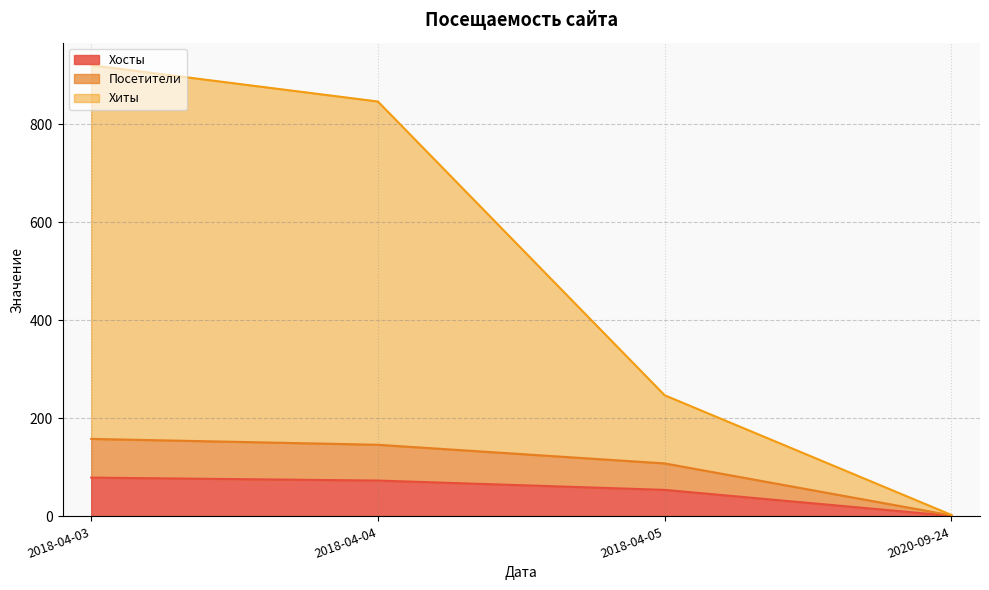

How many data points in Посетители are less than 146?

2